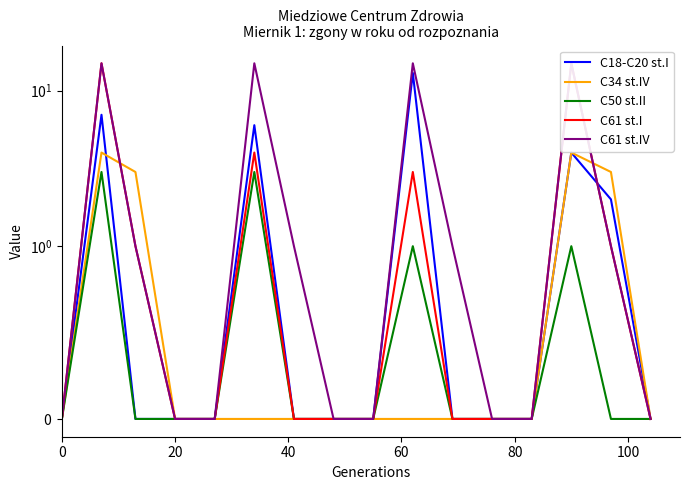

At how many categories does at least one series exceed 3?

4